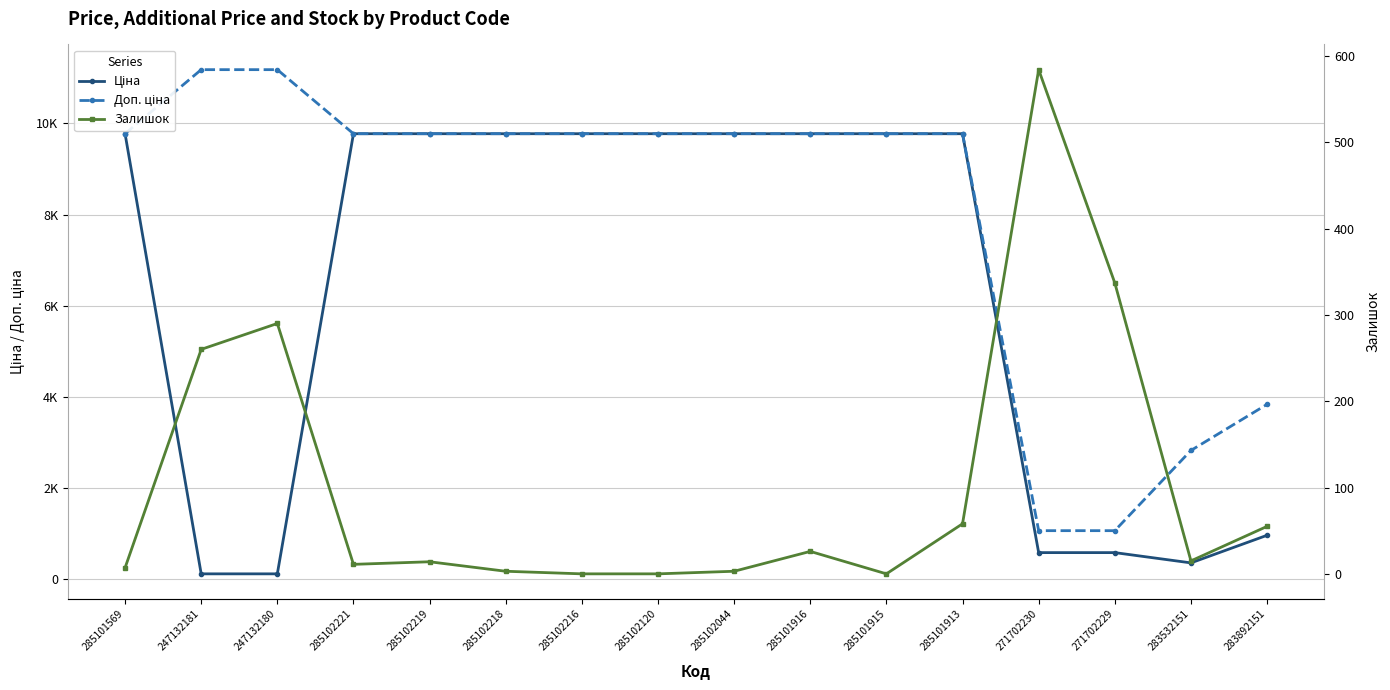

True or false: Залишок has a value of 97.1 at 247132180.

False